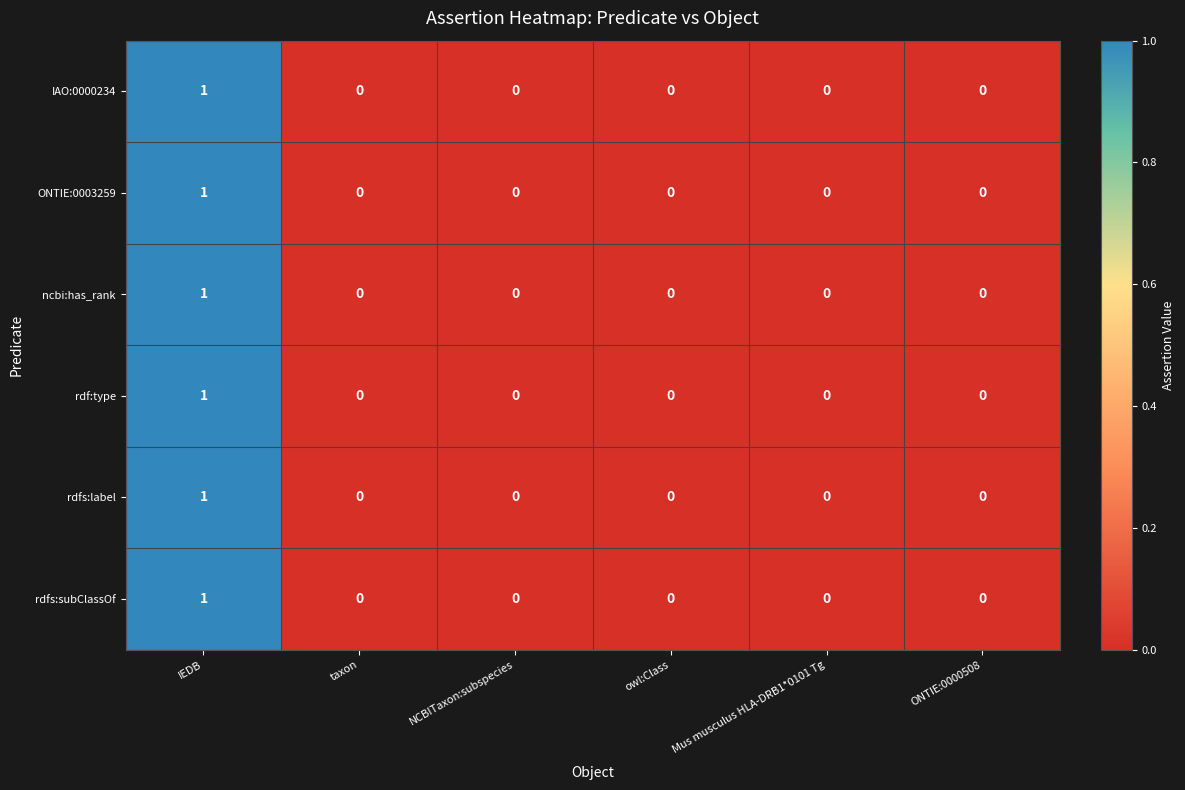

How many distinct data groups are displayed?

6